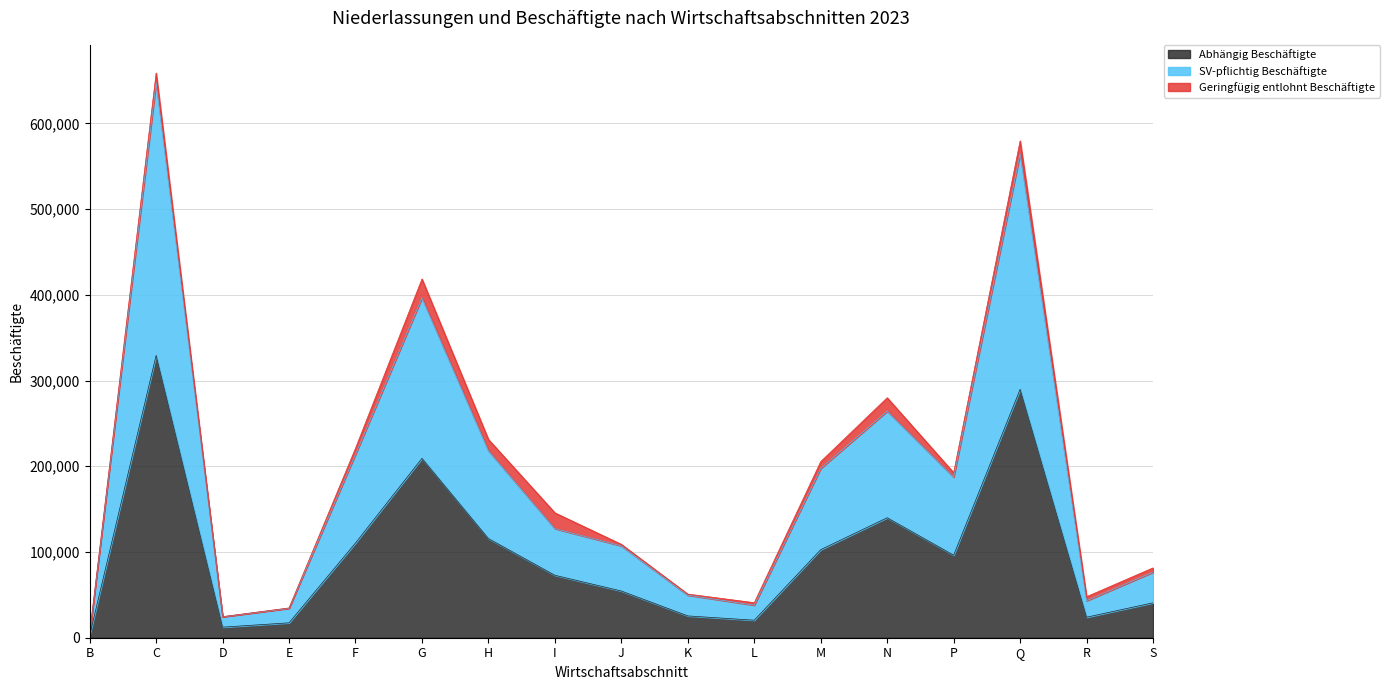

True or false: SV-pflichtig Beschäftigte and Abhängig Beschäftigte cross at least once.

False